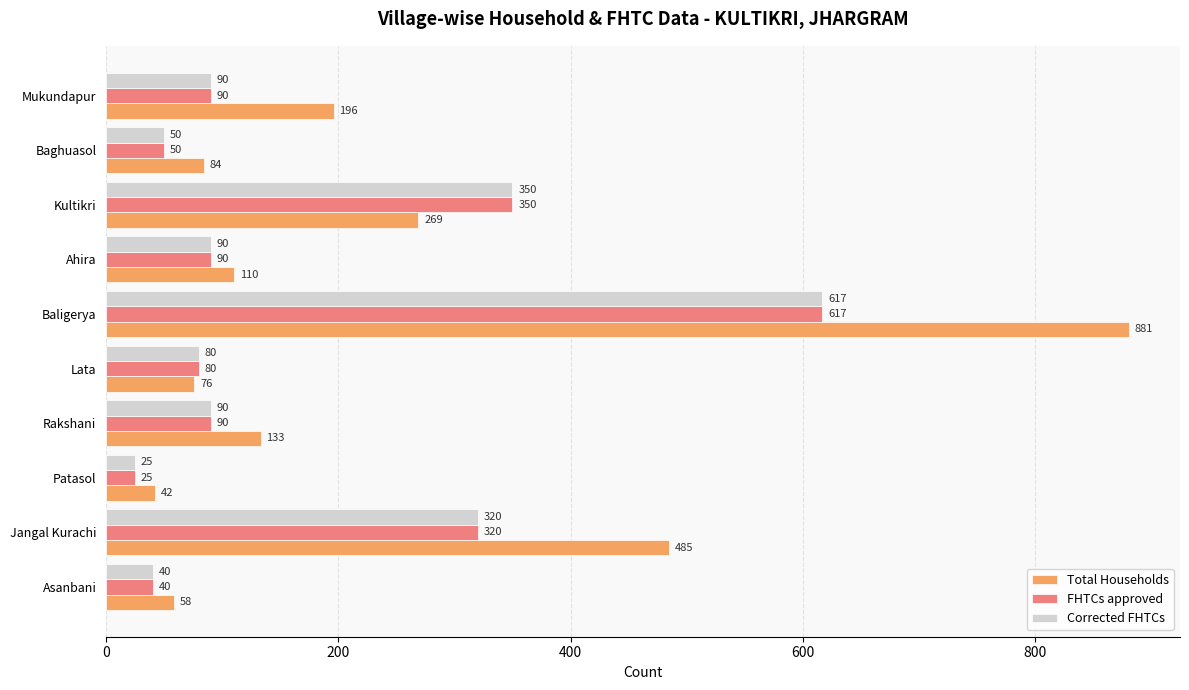

The FHTCs approved series shows 50 at Baghuasol. True or false?

True